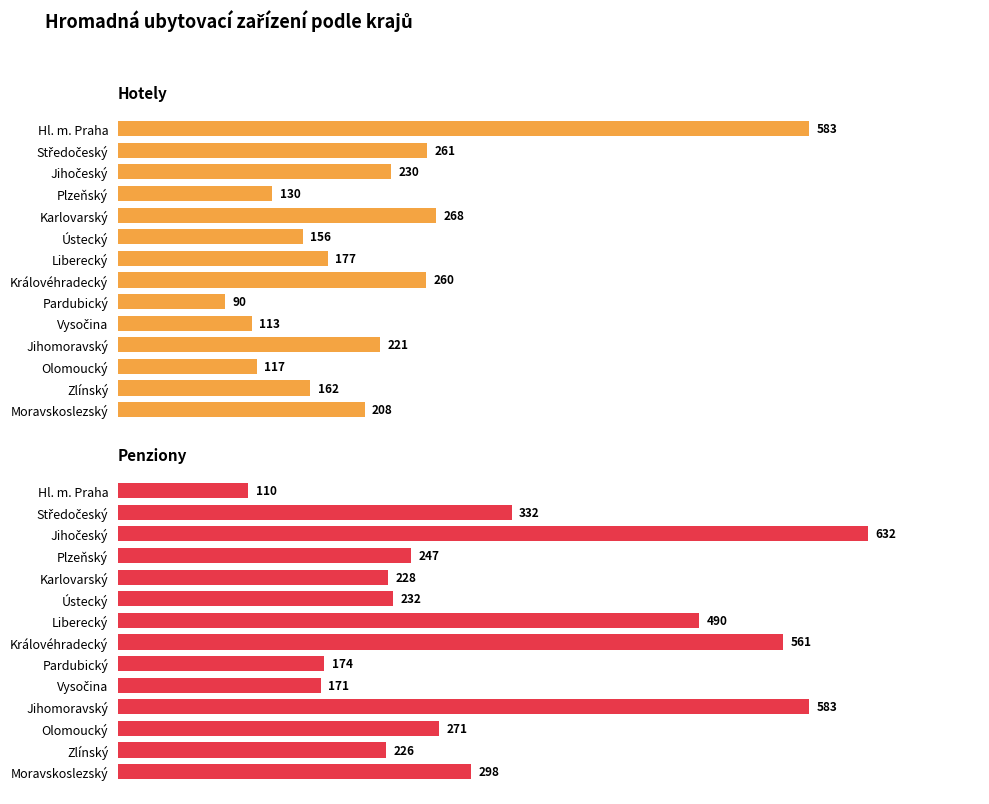

Which series has the largest range (max minus min)?

penziony